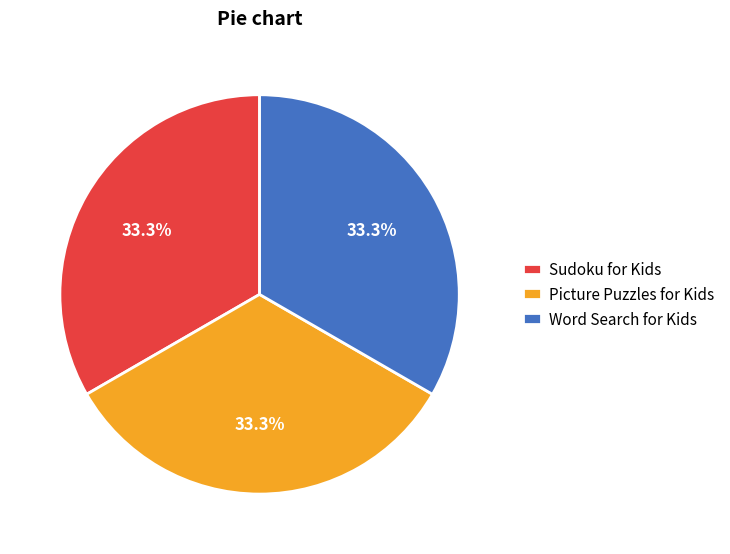

What percentage is NOT represented by Sudoku for Kids?

66.7%